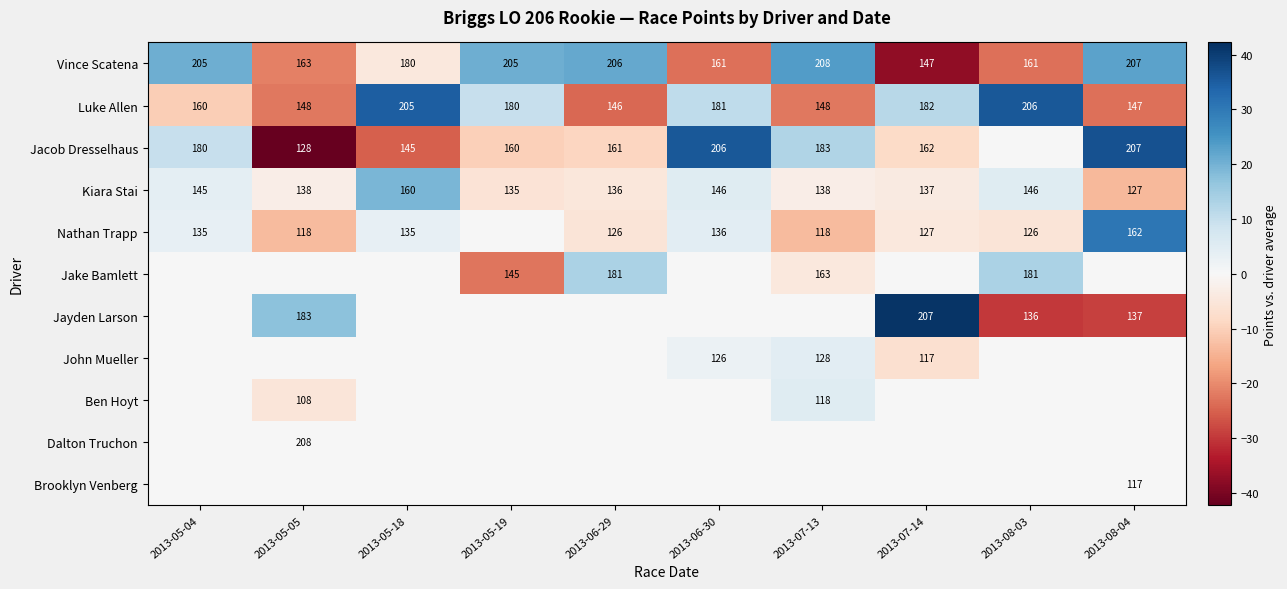

What is the spread (max minus min) of values at 2013-05-19?

43.2